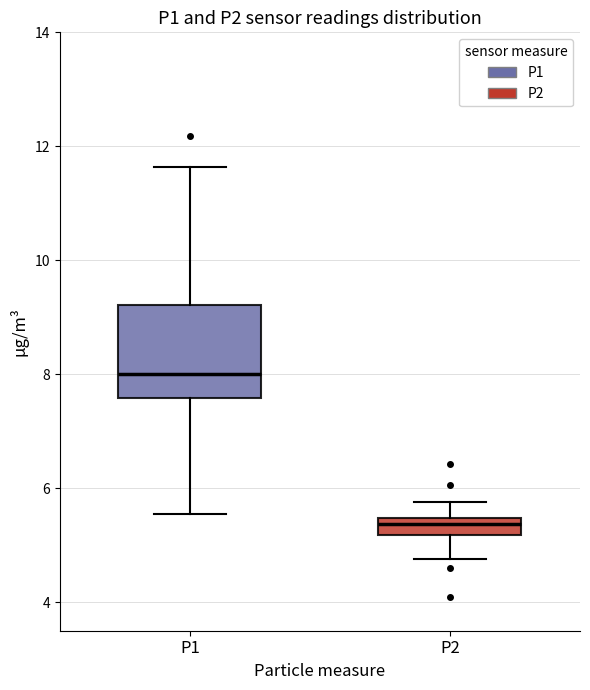

Where is the upper edge of the box for P1 on the y-axis? The values are not printed on the chart, so give them approximately, as read against the axis.

9.2